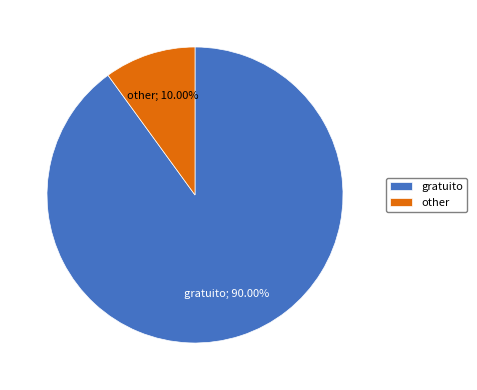

To the nearest percent, what percentage of the pie is other?

10%